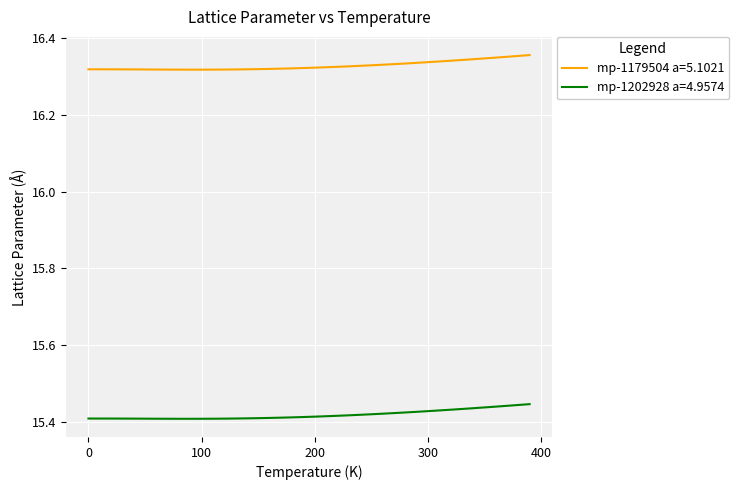

True or false: mp-1179504 a=5.1021 and mp-1202928 a=4.9574 intersect in this chart.

False